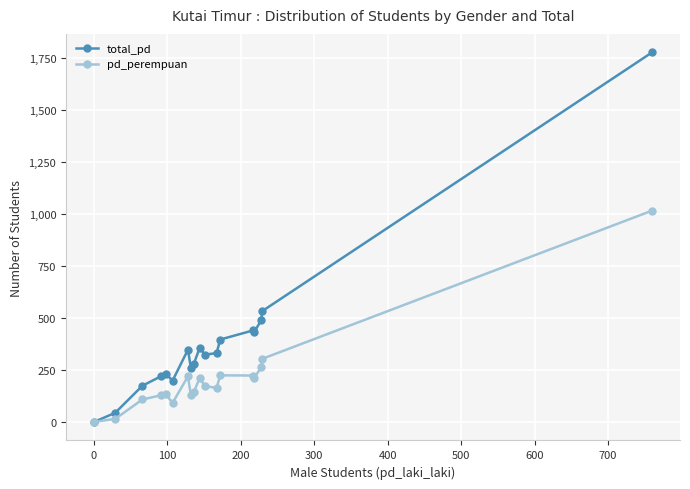

Which series has the largest total across all categories?

total_pd